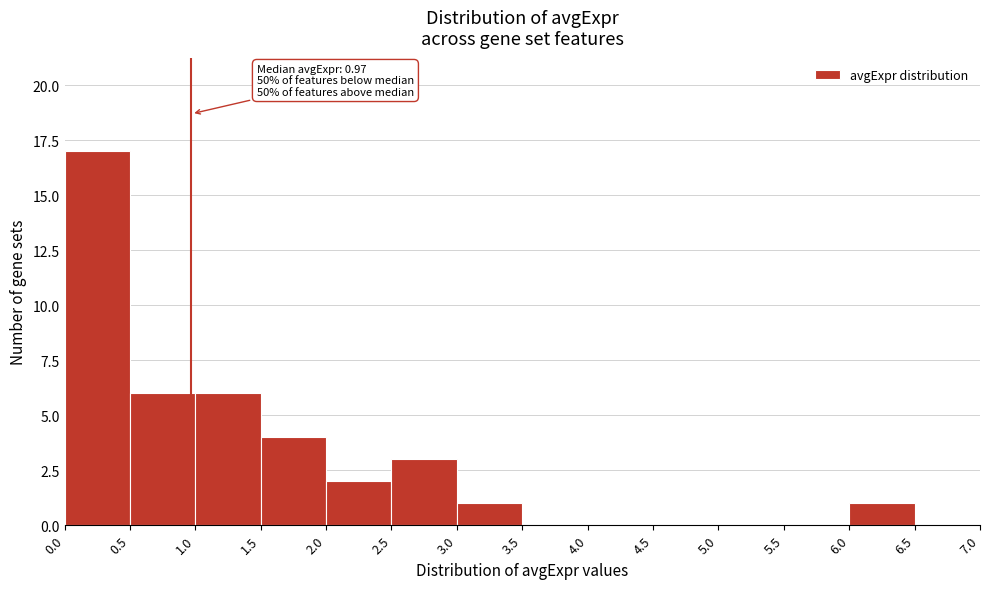

Which range on the x-axis has the tallest bar?

0.0 to 0.5